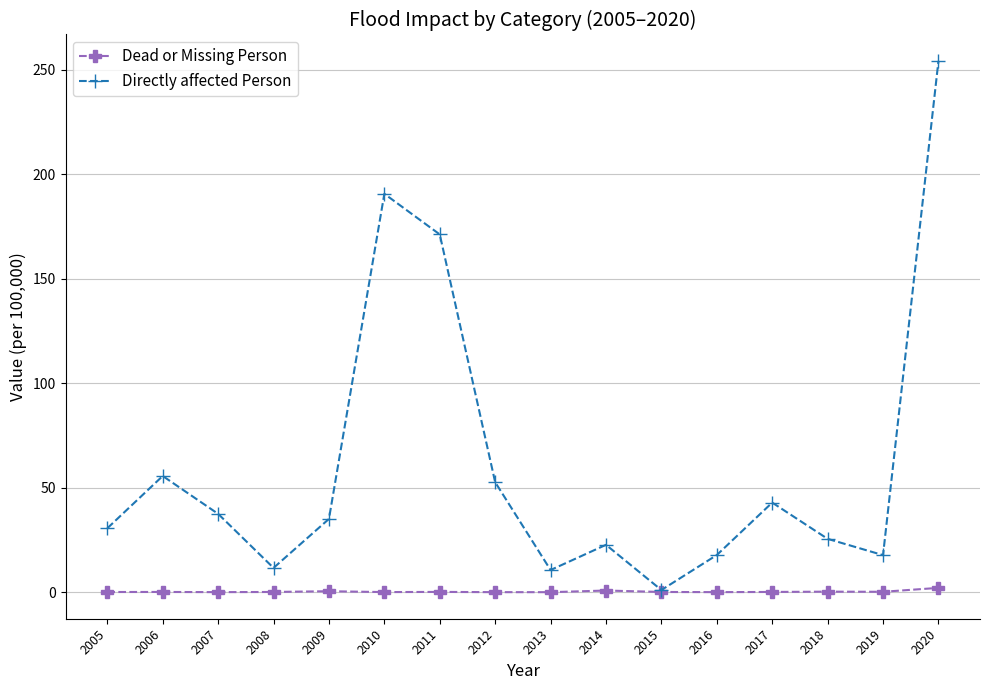

What is the difference between the highest and lowest values at 2006?

55.5